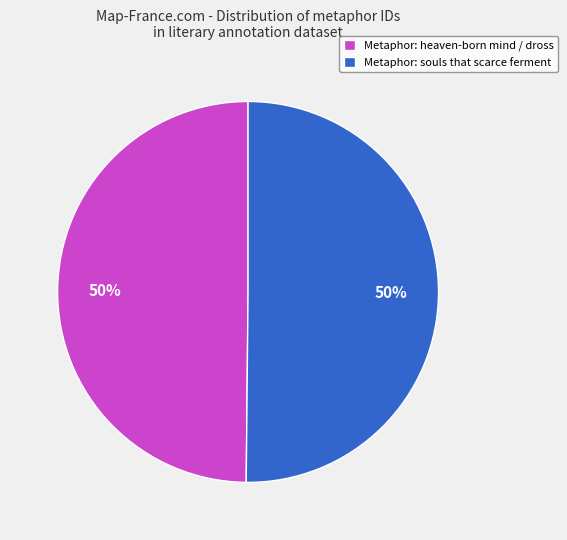

To the nearest percent, what portion does Metaphor: souls that scarce ferment represent?

50%